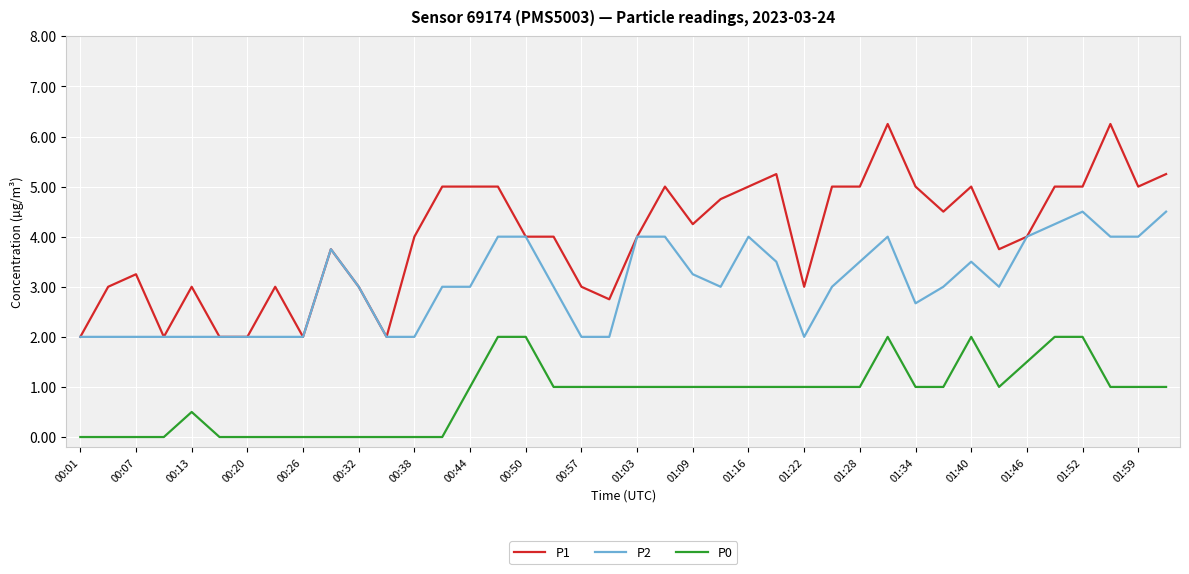

True or false: P0 and P2 intersect in this chart.

False